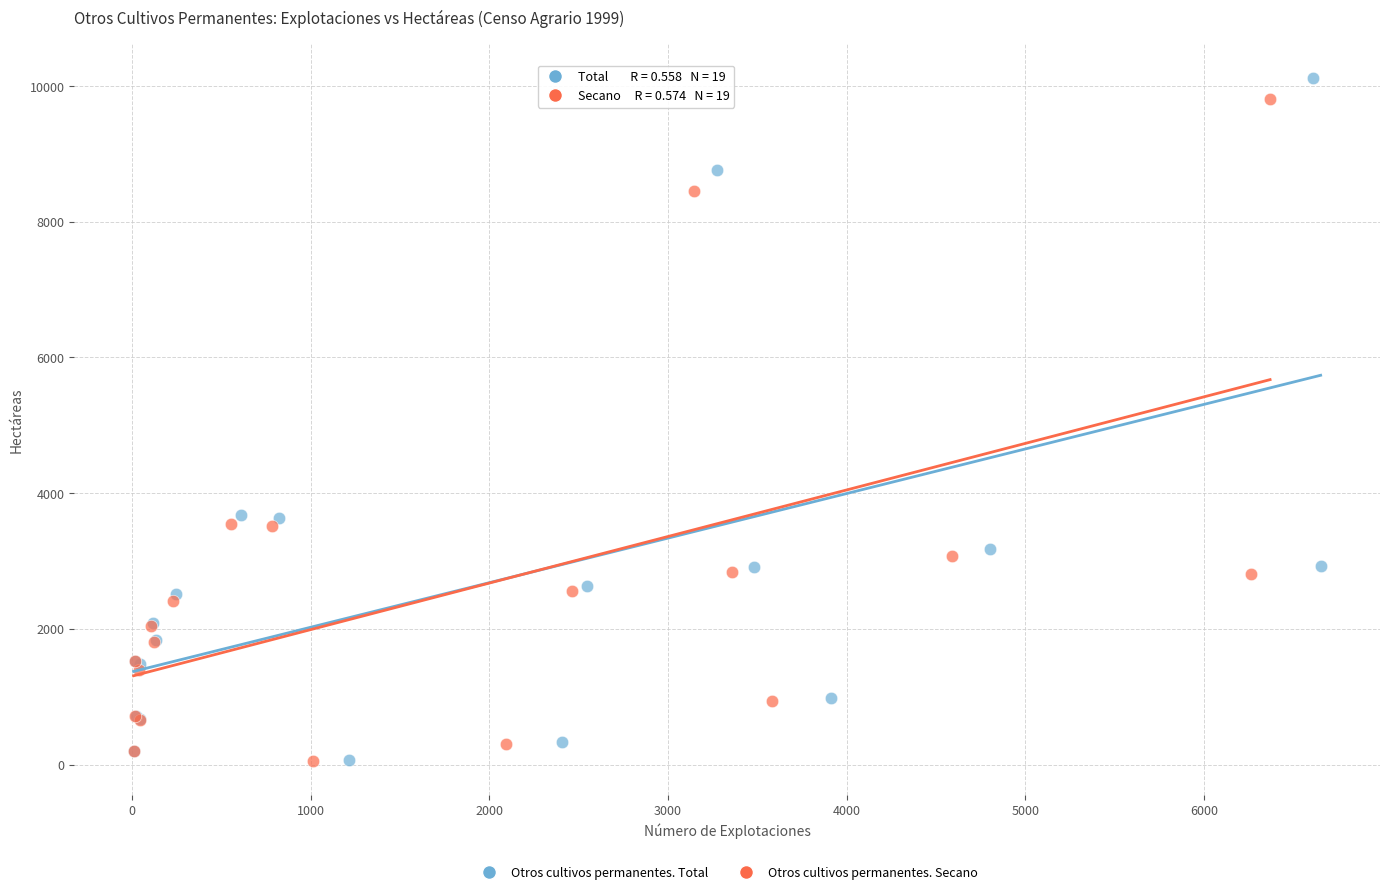

Which series has the largest Y range (max minus min)?

Otros cultivos permanentes. Total